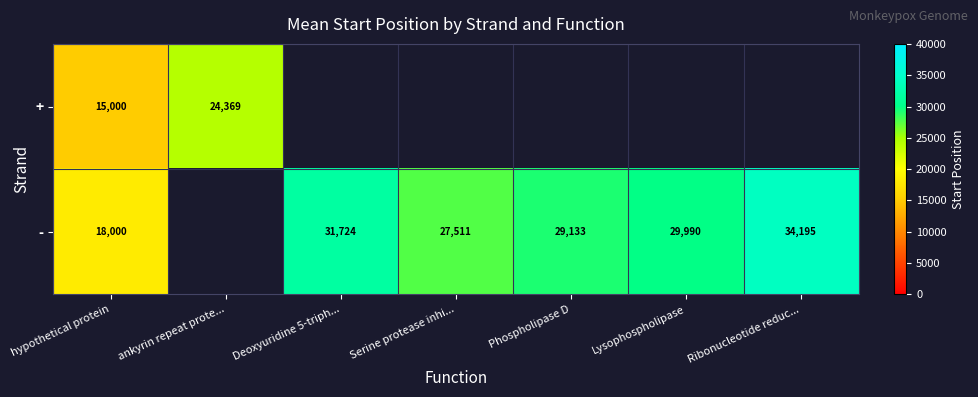

What is the sum of the - values at Serine protease inhi... and hypothetical protein?

45511